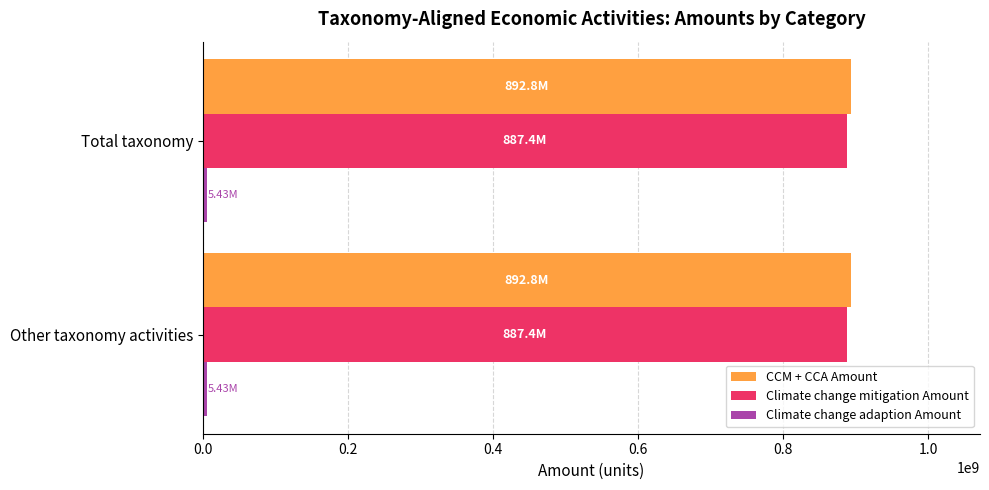

What is the sum of all Climate change mitigation Amount values?

1774793615.0